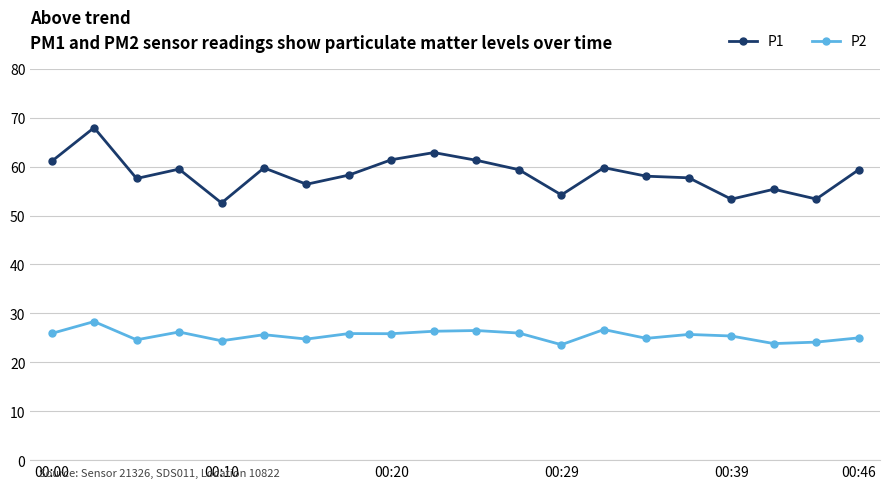

What is the value of the P1 point at the 6th from the left?

59.8